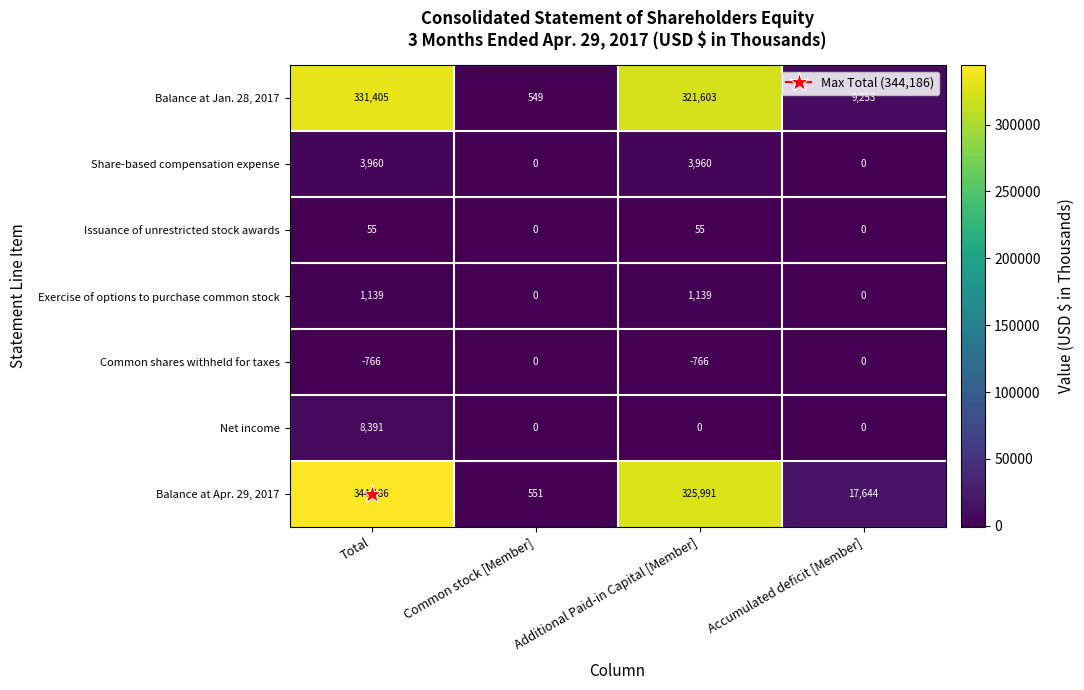

The value of Issuance of unrestricted stock awards at Common stock [Member] is 0. True or false?

True